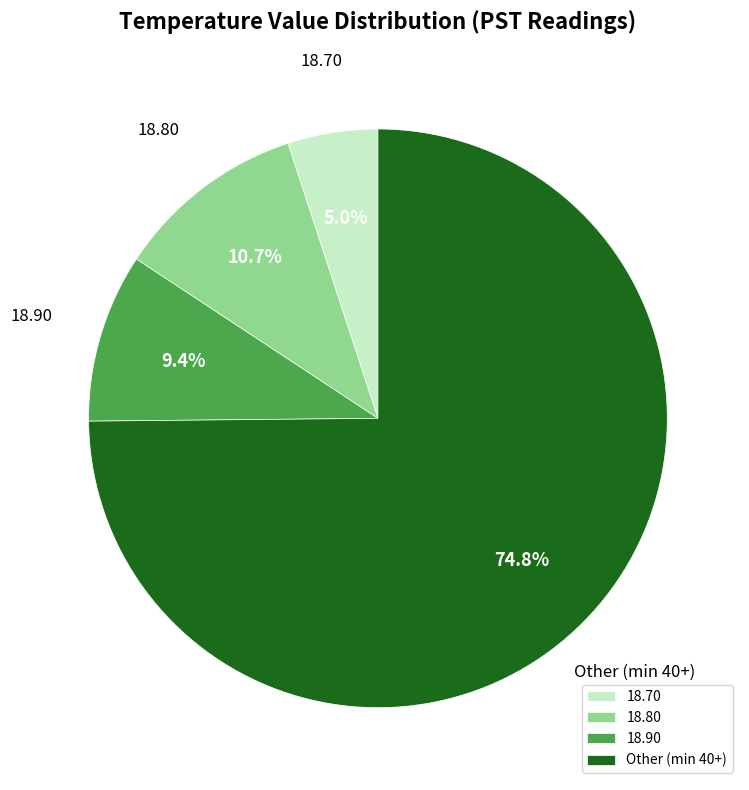

Approximately how many times larger is the value at 18.70 compared to 18.80?

0.5